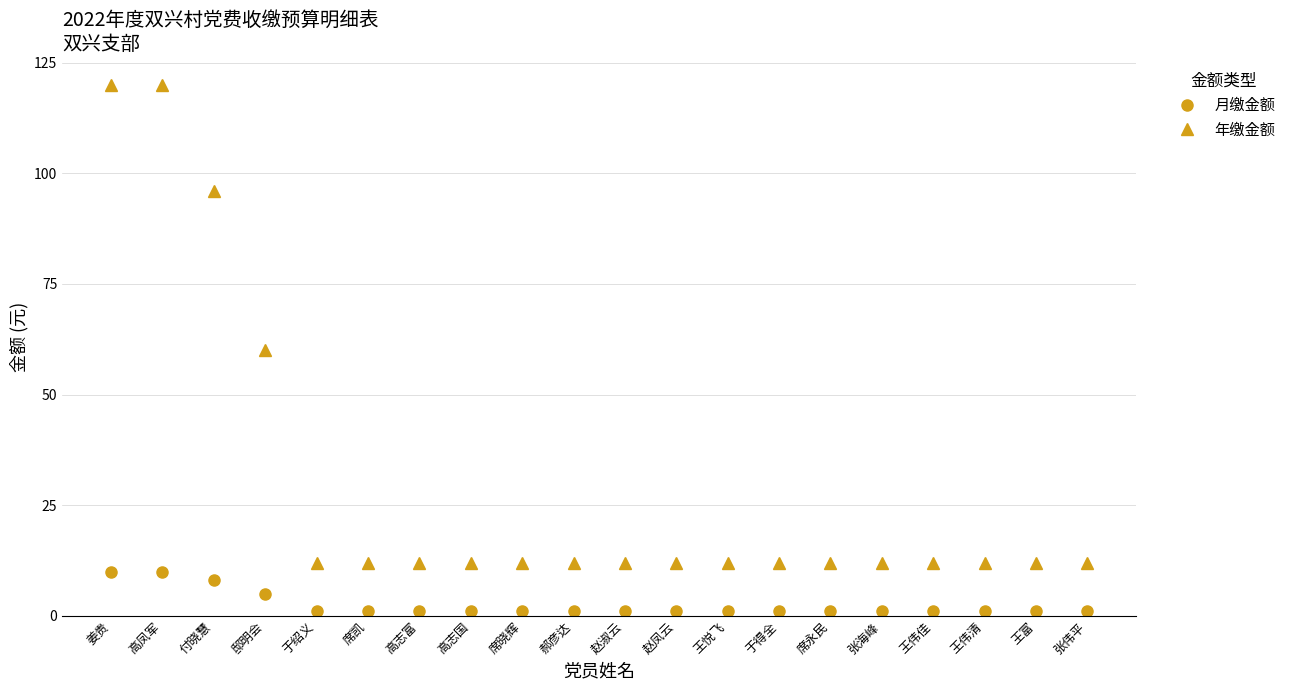

Read the 年缴金额 value at 王伟佳.

12